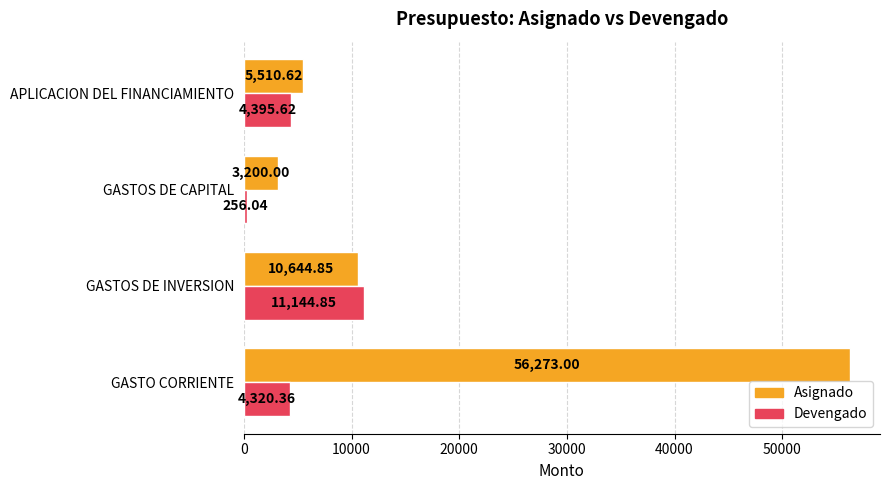

What is the greatest value displayed?

56273.0